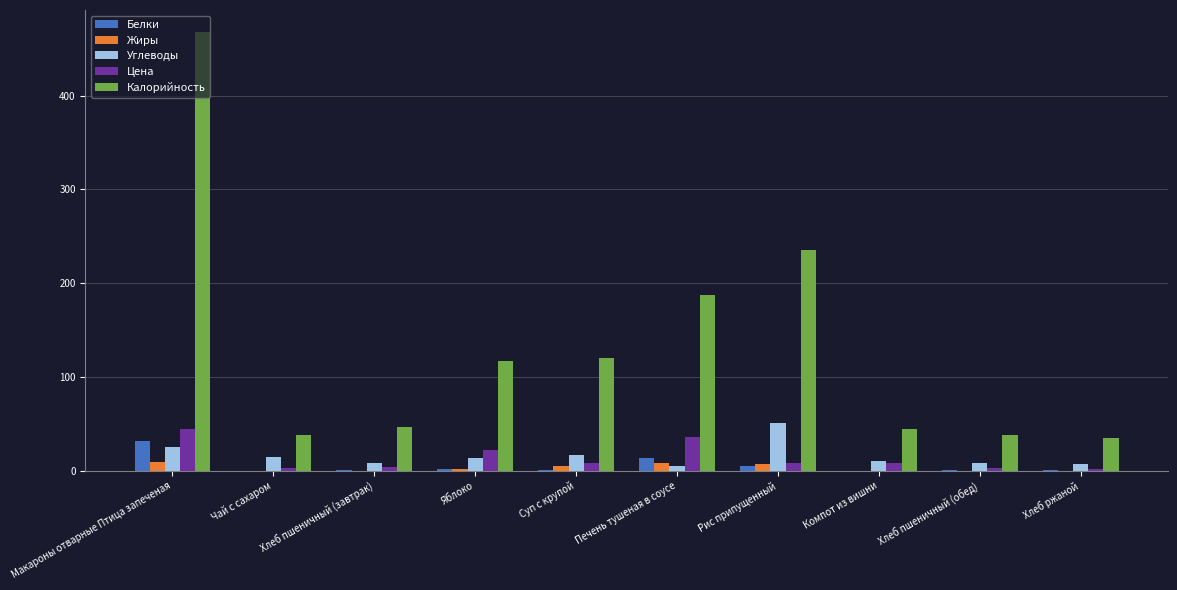

What is the average value of the Жиры series?

3.1